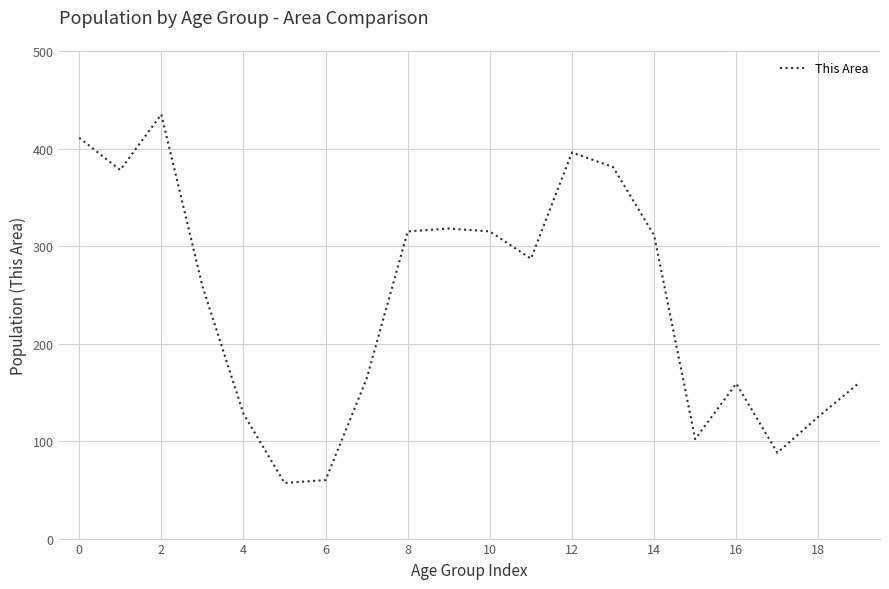

What is the smallest value displayed?

57